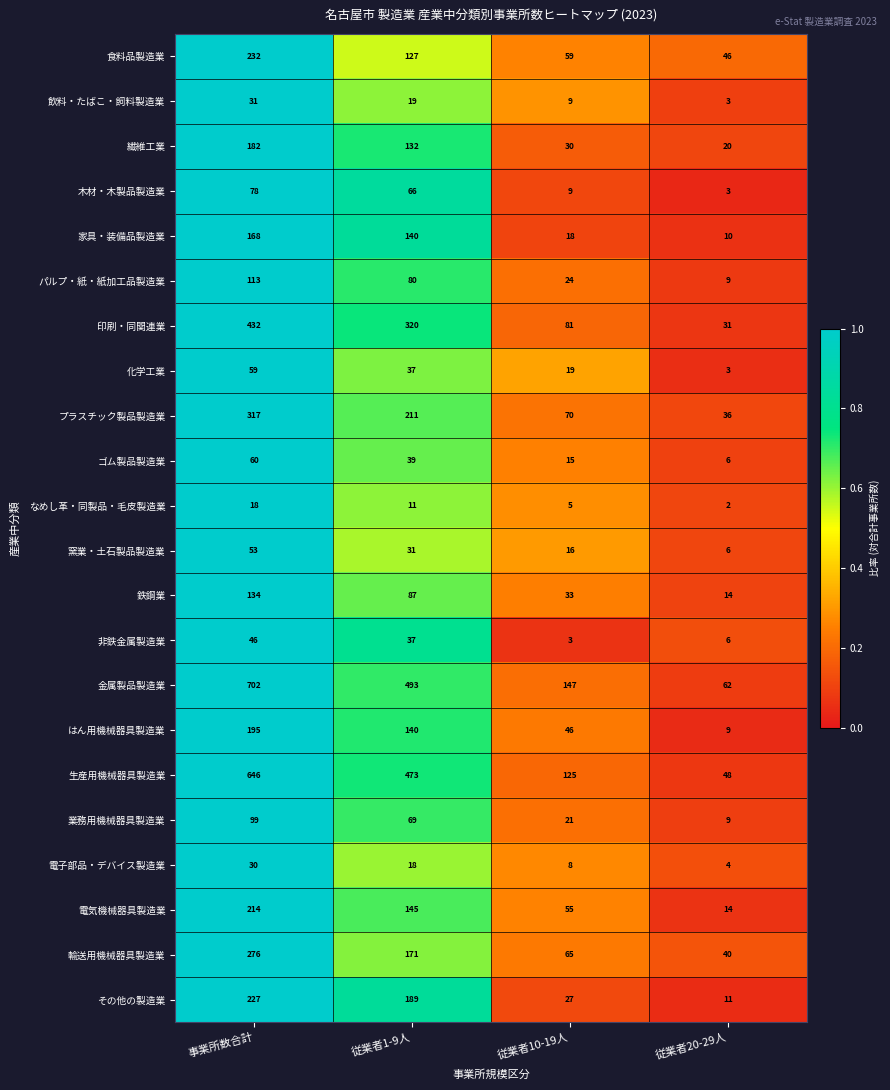

Which series has the largest total across all categories?

金属製品製造業